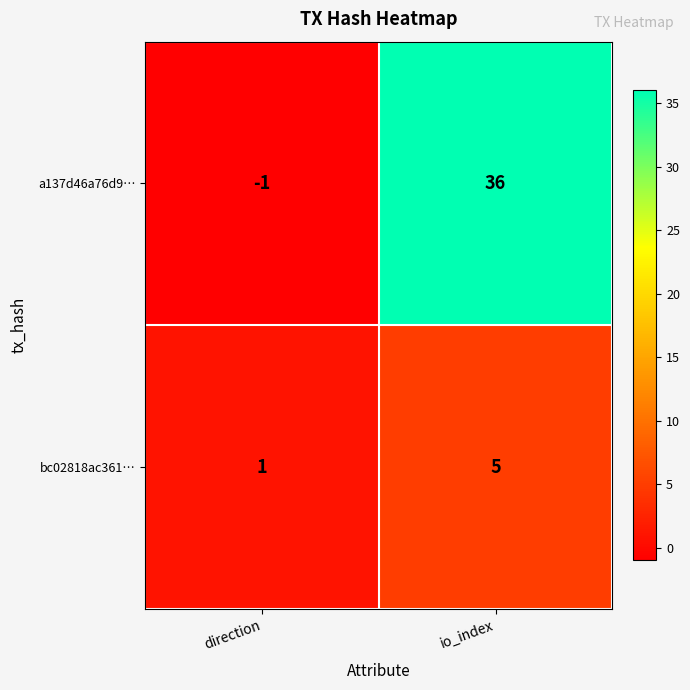

What is the difference between the bc02818ac361… values at io_index and direction?

4